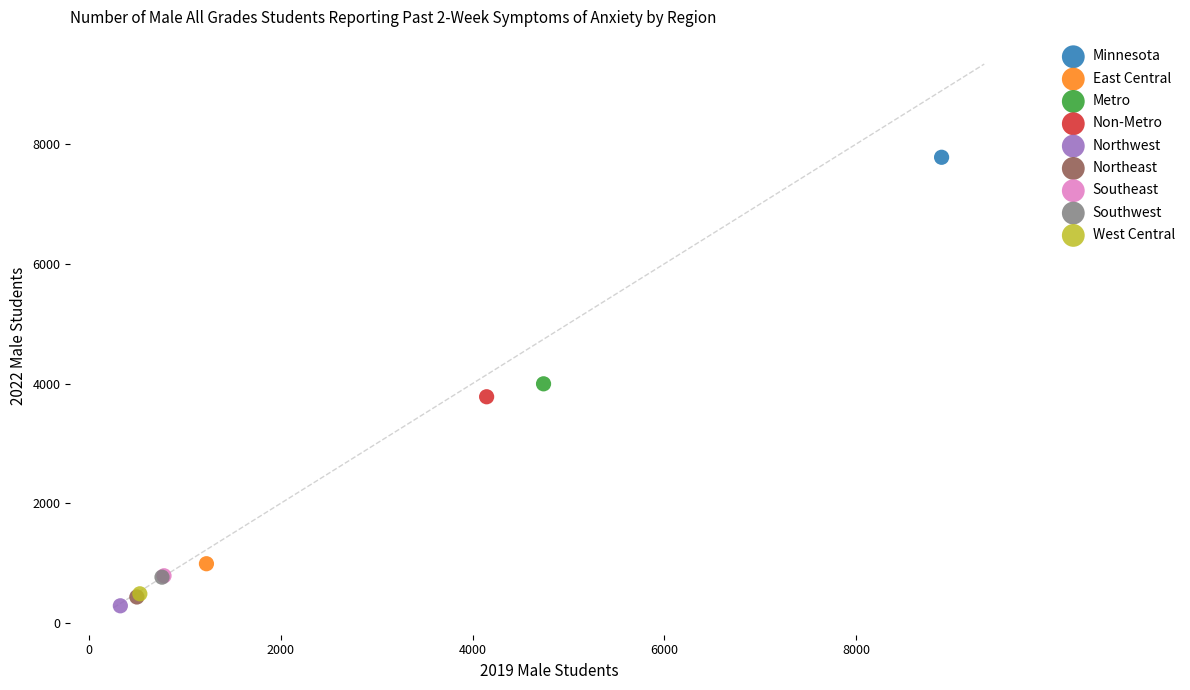

What are all the series names shown in the legend?

Minnesota, East Central, Metro, Non-Metro, Northwest, Northeast, Southeast, Southwest, West Central